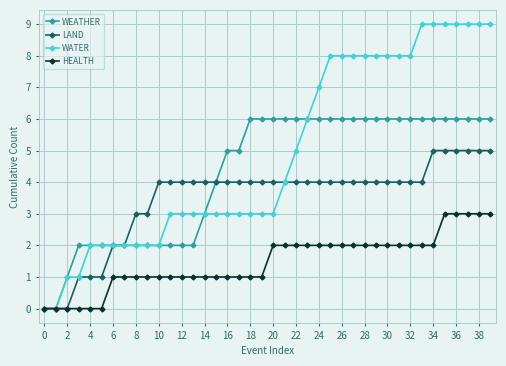

Which series has the largest total across all categories?

WATER